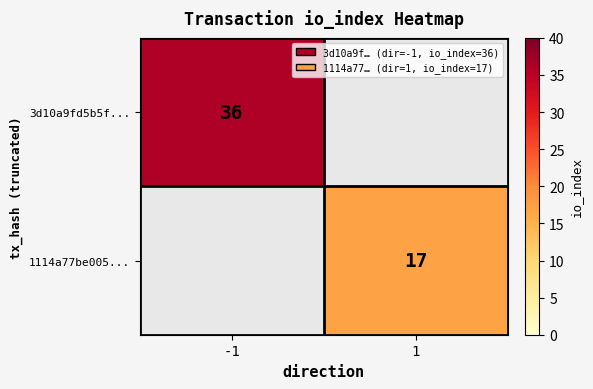

What is the greatest value displayed?

36.0